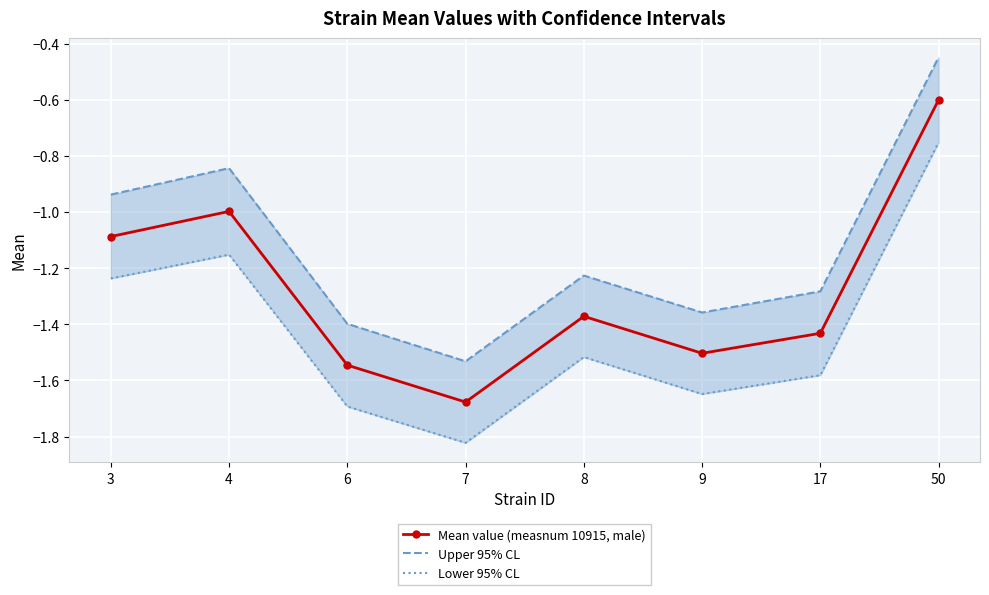

What is the minimum value shown in the chart?

-1.8